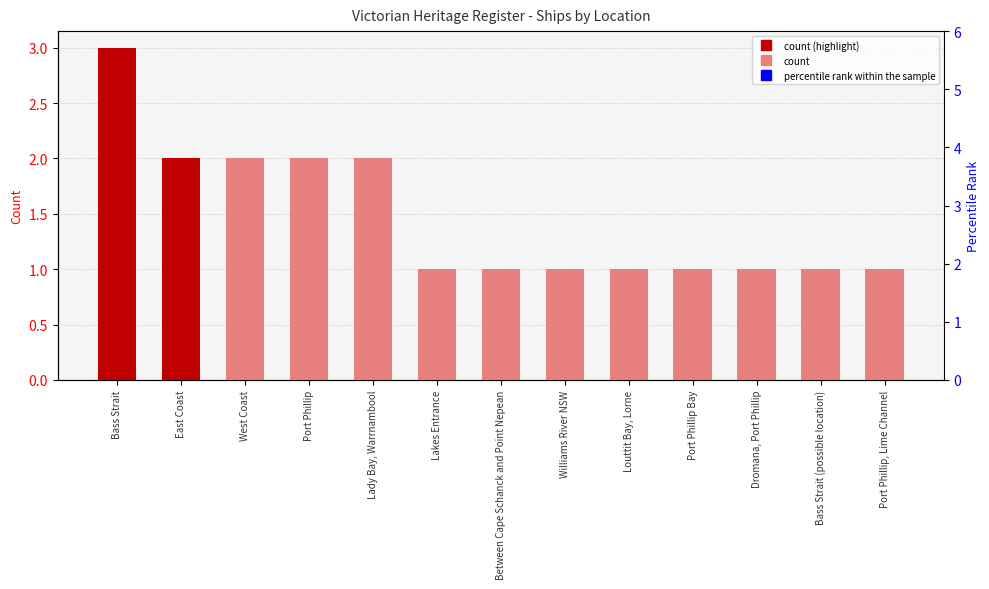

What is the total value across all series at Bass Strait (possible location)?

42